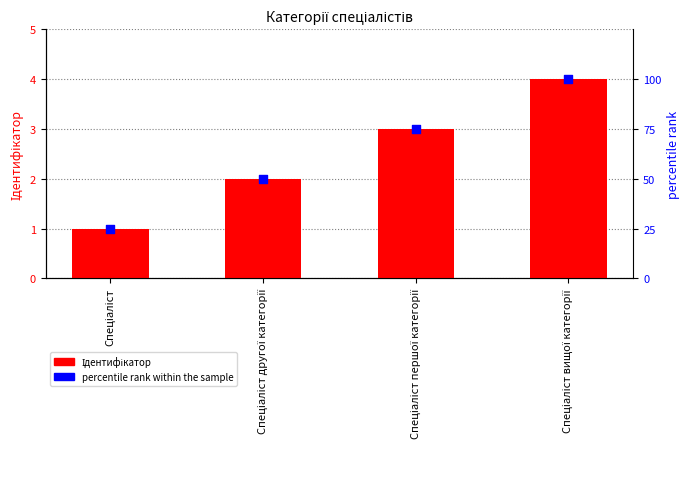

Is the value of percentile rank within the sample at Спеціаліст другої категорії greater than the value of Ідентифікатор at Спеціаліст?

Yes